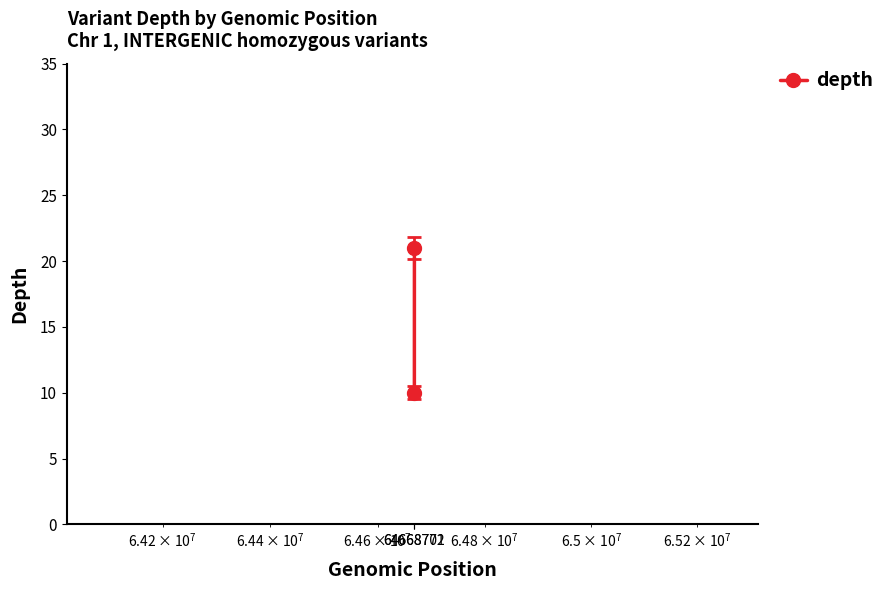

Where is the data nearest to the value 15?

64668701